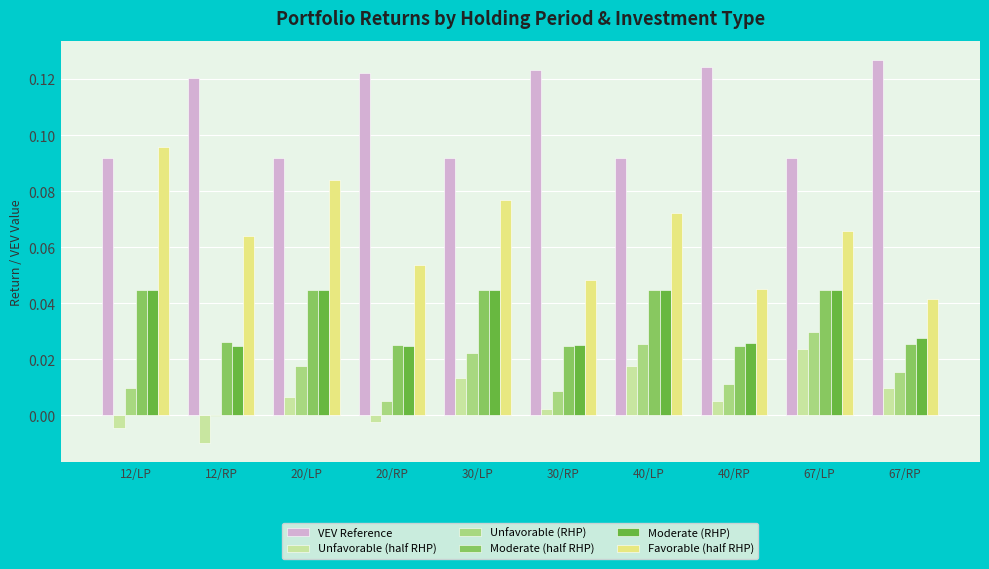

The value of Moderate (RHP) at 12/RP is 0.0. True or false?

True